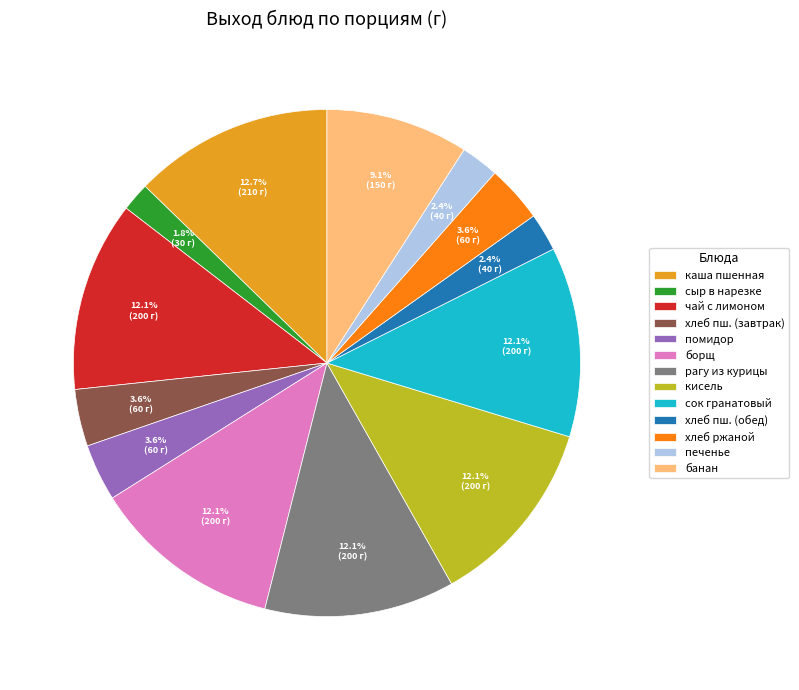

Combined, do кисель and печенье account for over 50%?

No